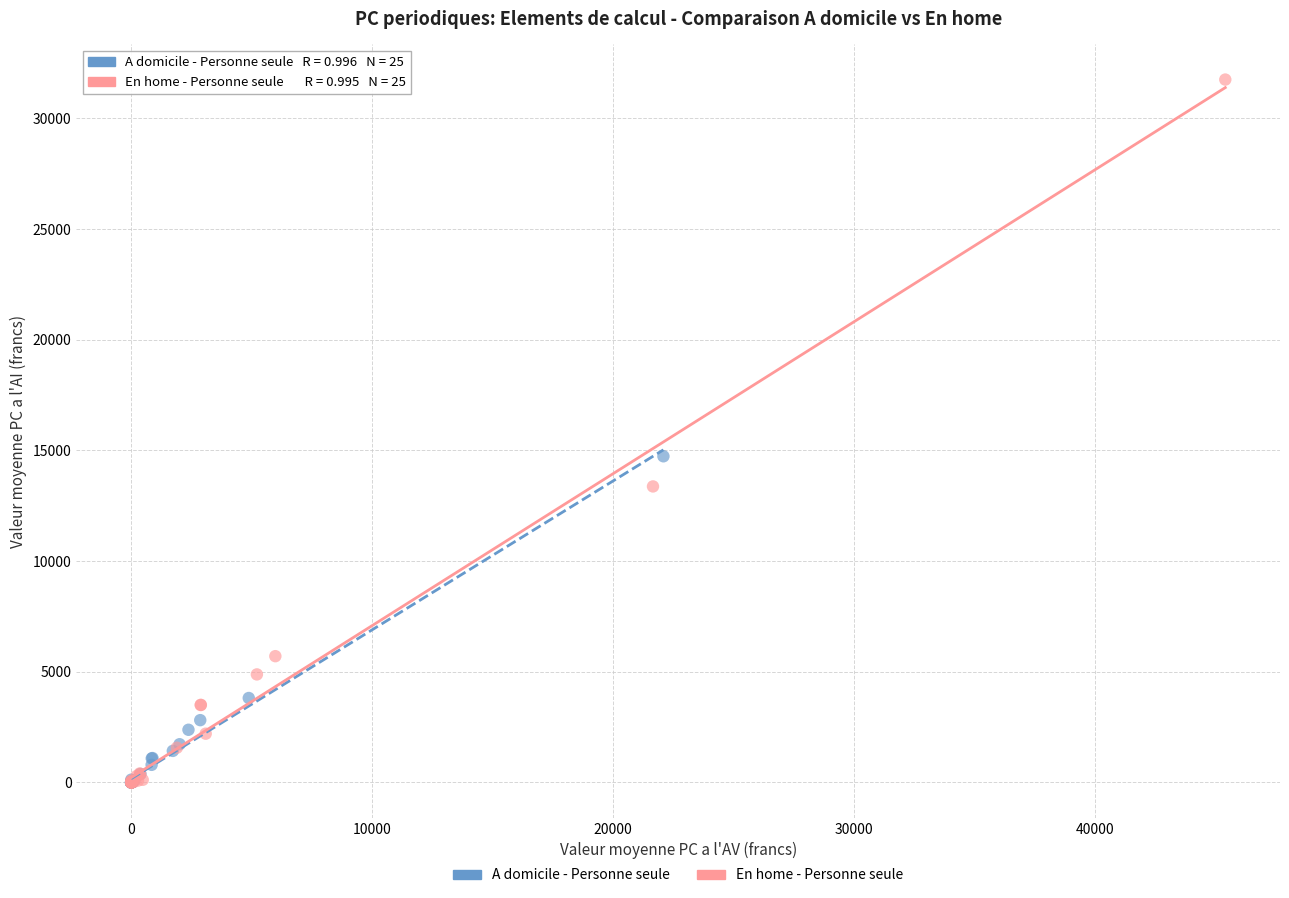

Which series reaches the maximum Y coordinate?

En home - Personne seule